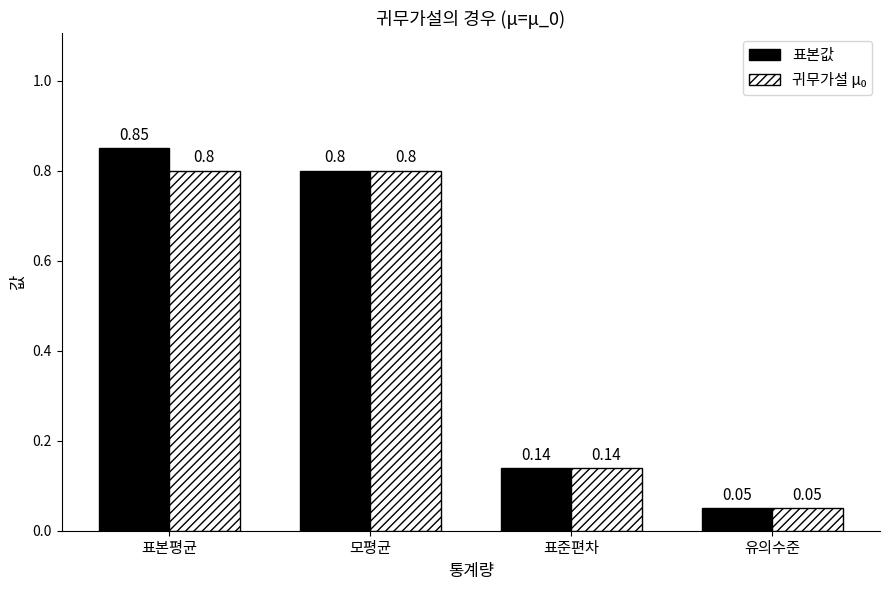

Rank the categories by 표본값 value from lowest to highest.

유의수준, 표준편차, 모평균, 표본평균